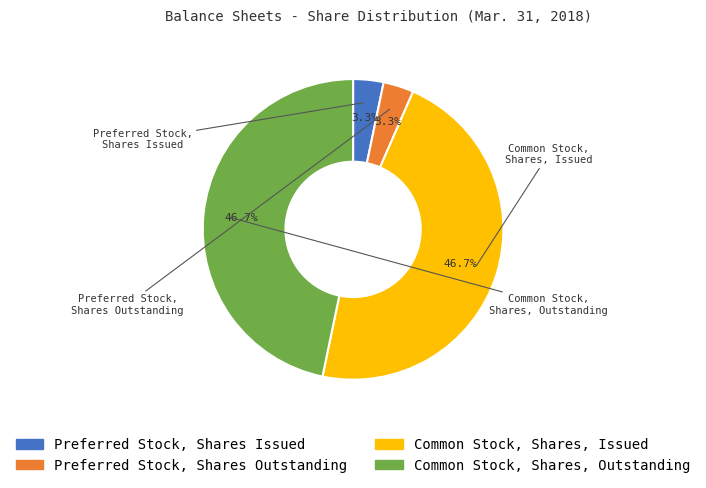

Is it true that Common Stock, Shares, Outstanding is 62% of the pie?

False